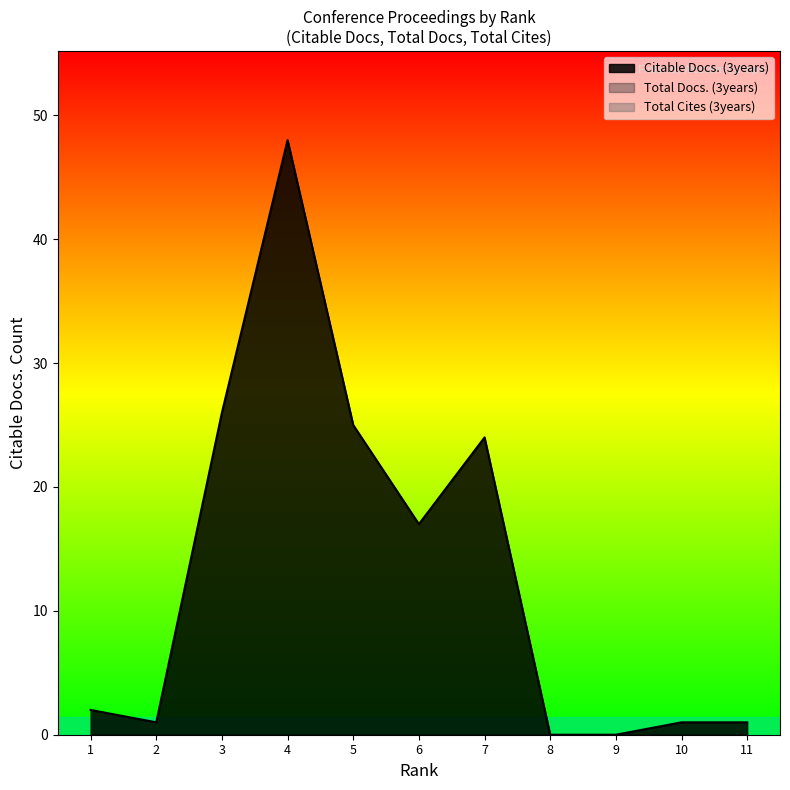

Which series changed the most between 5 and 10?

Citable Docs. (3years)